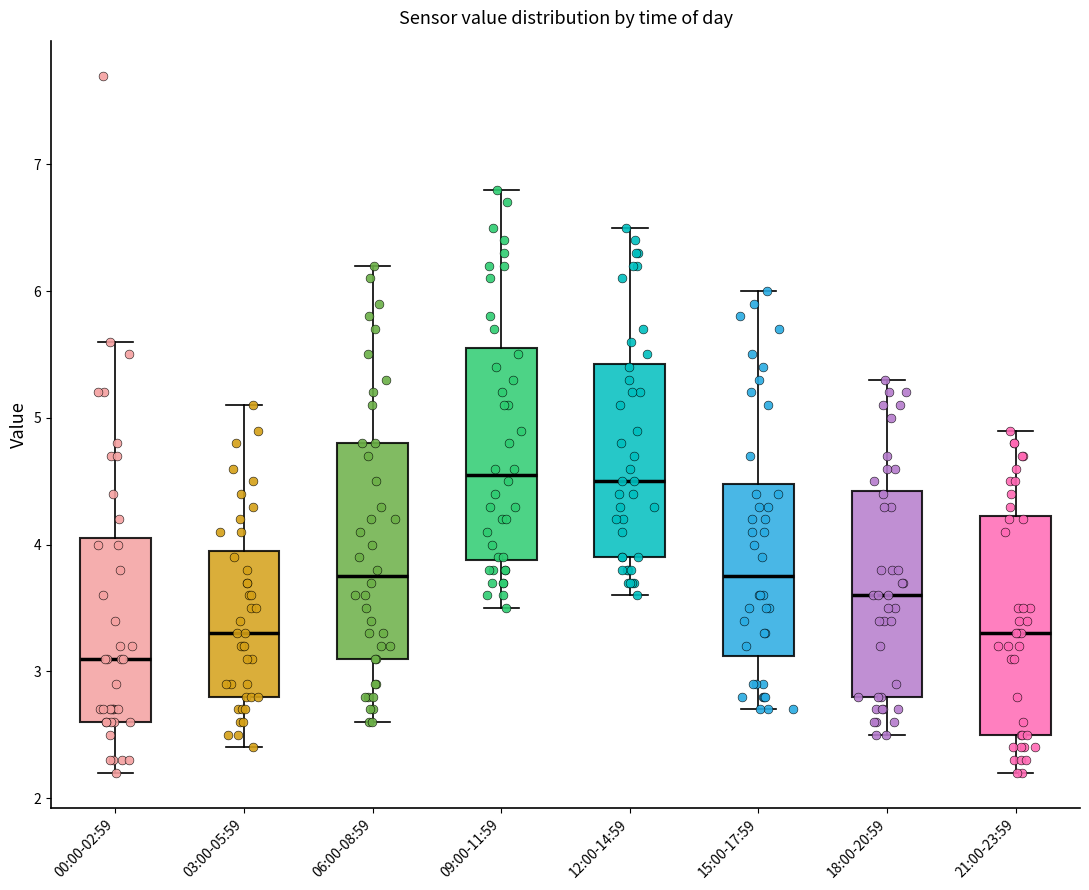

Where does the median line of the box for 09:00-11:59 sit on the y-axis? The values are not printed on the chart, so give them approximately, as read against the axis.

4.6